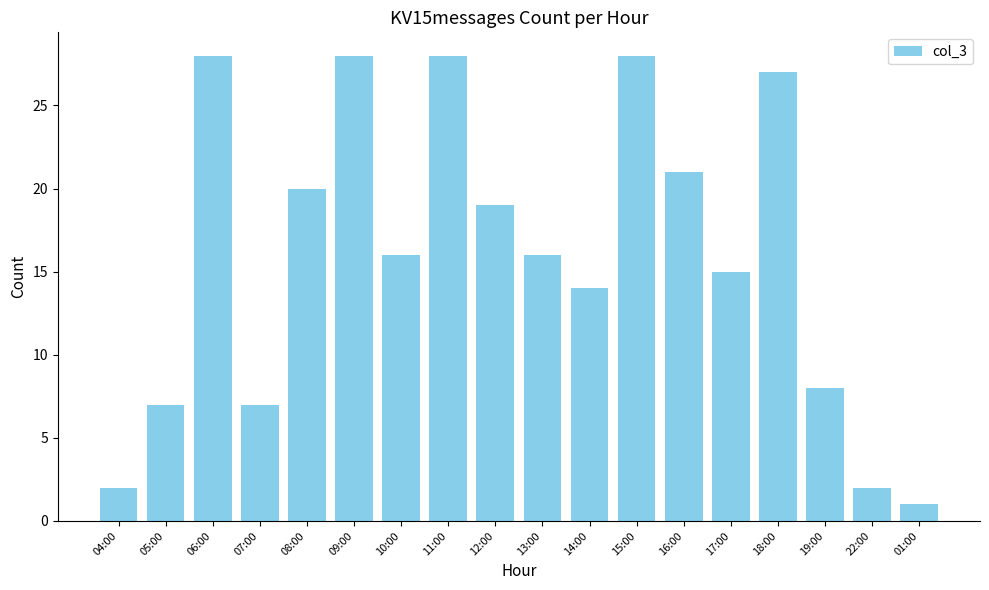

Which category has the lowest value across all series?

01:00